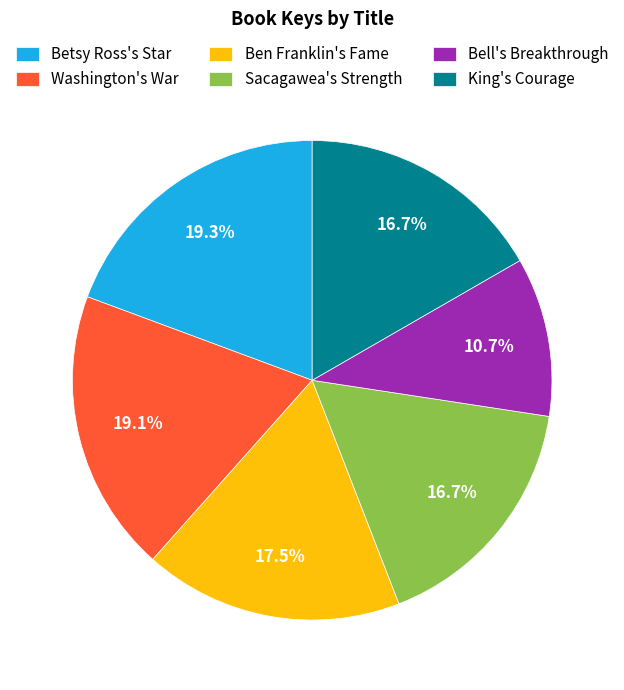

Is there a majority slice in this chart?

No